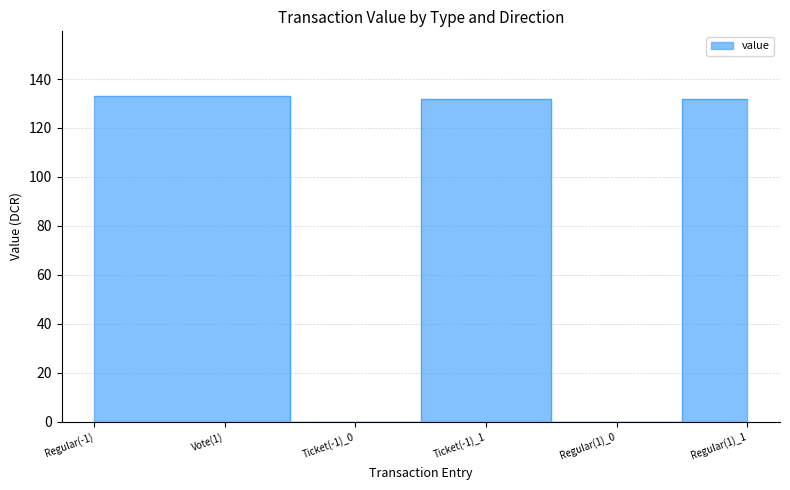

At which category does the chart reach its peak across all series?

Regular(-1)